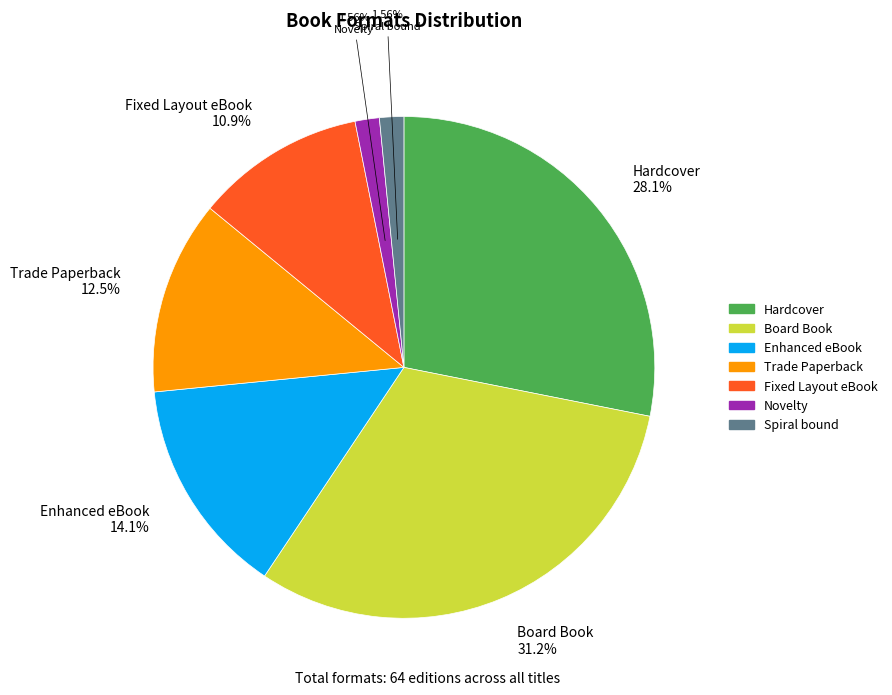

To the nearest percent, what portion does Board Book represent?

31%